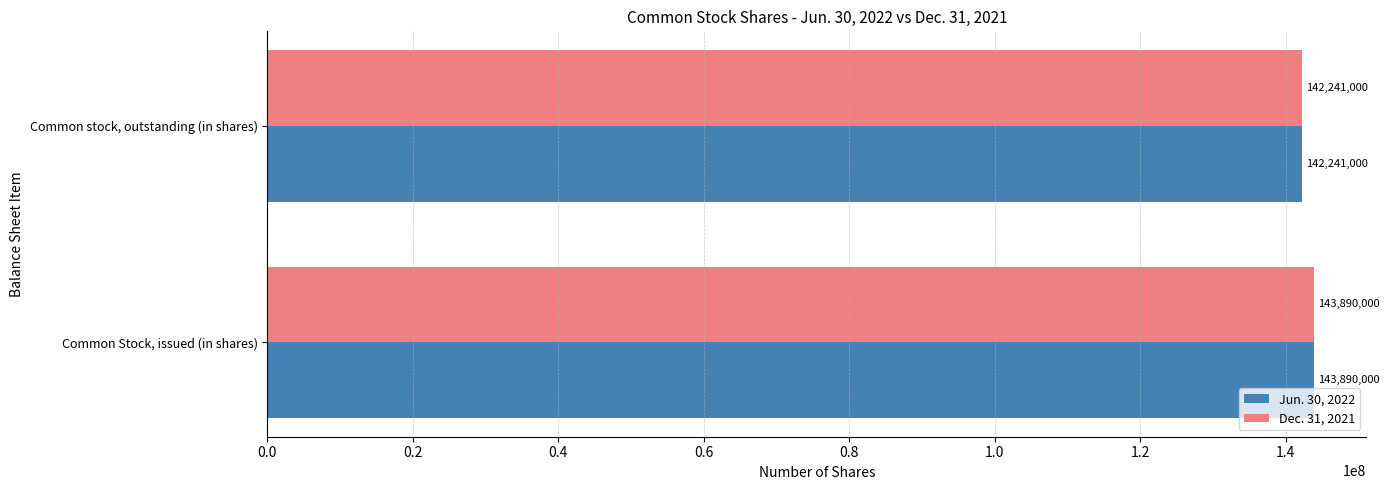

What is the difference between the maximum and minimum values in the Jun. 30, 2022 series?

1649000